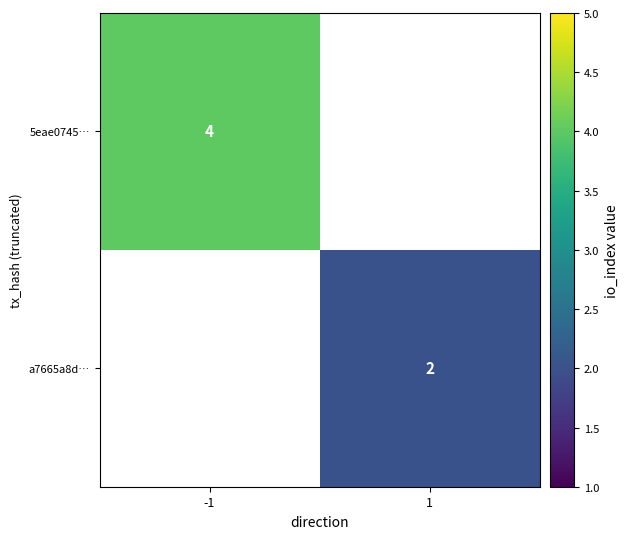

True or false: a7665a8d… has a value of 1 at 1.

False